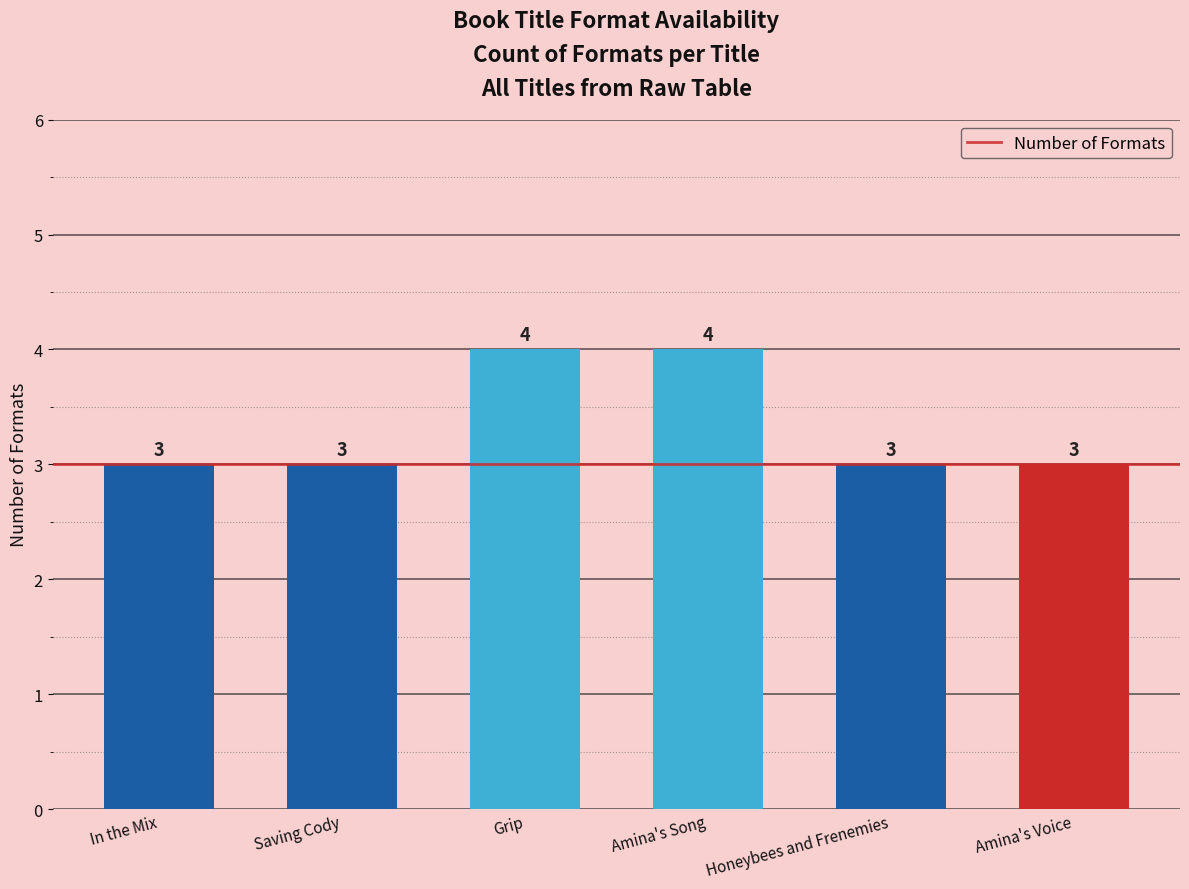

Approximately how many times larger is the value at Honeybees and Frenemies compared to Saving Cody?

1.0